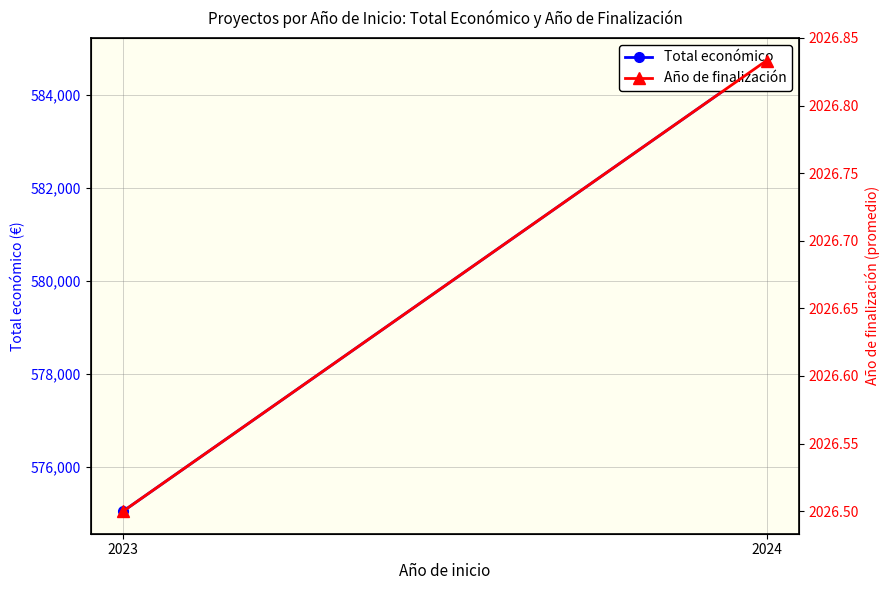

At which label is Año de finalización closest to 2026?

2023